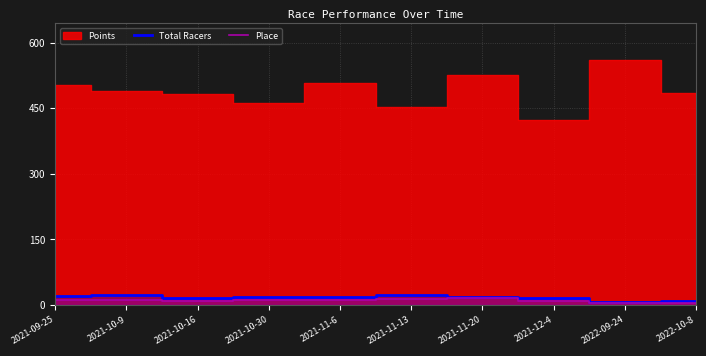

The Total Racers series shows 23 at 2021-11-13. True or false?

True